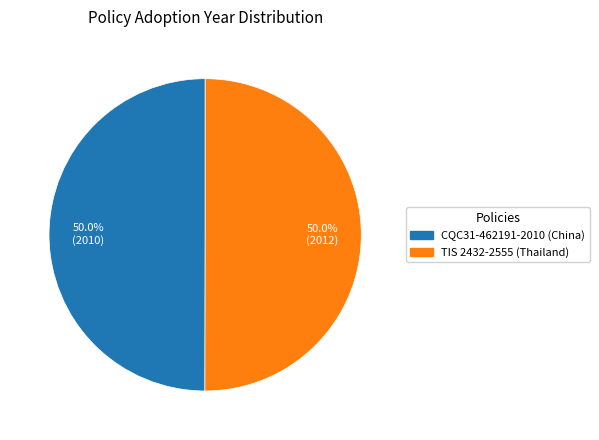

What portion of the pie excludes TIS 2432-2555 (Thailand)?

50.0%